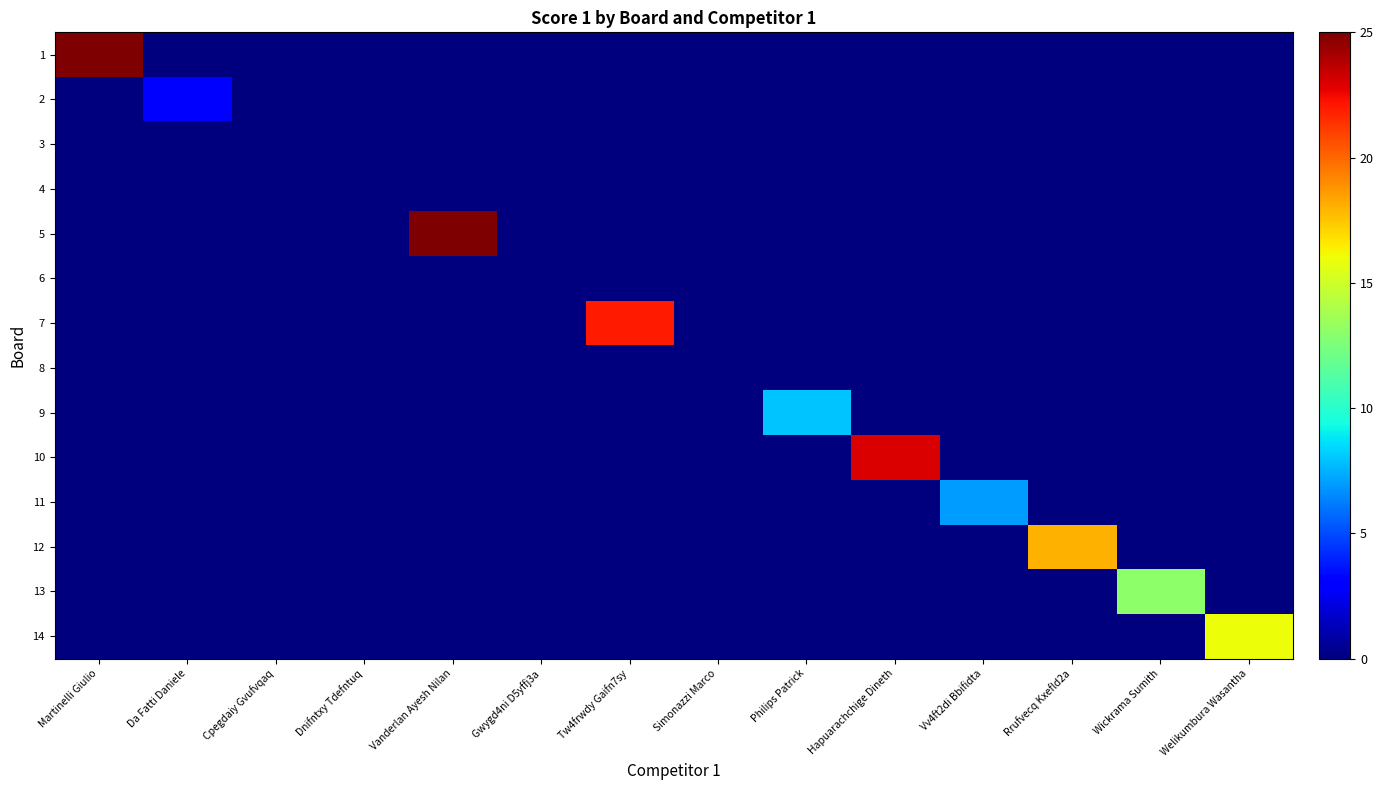

How many series are shown in this chart?

14